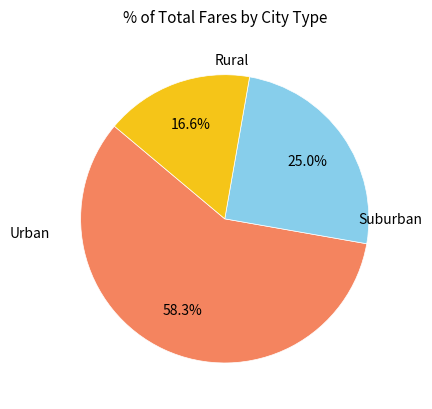

How many slices are in this pie chart?

3